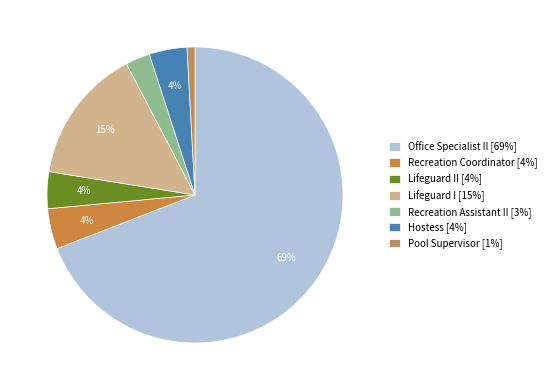

To the nearest percent, what is the average slice percentage?

14%